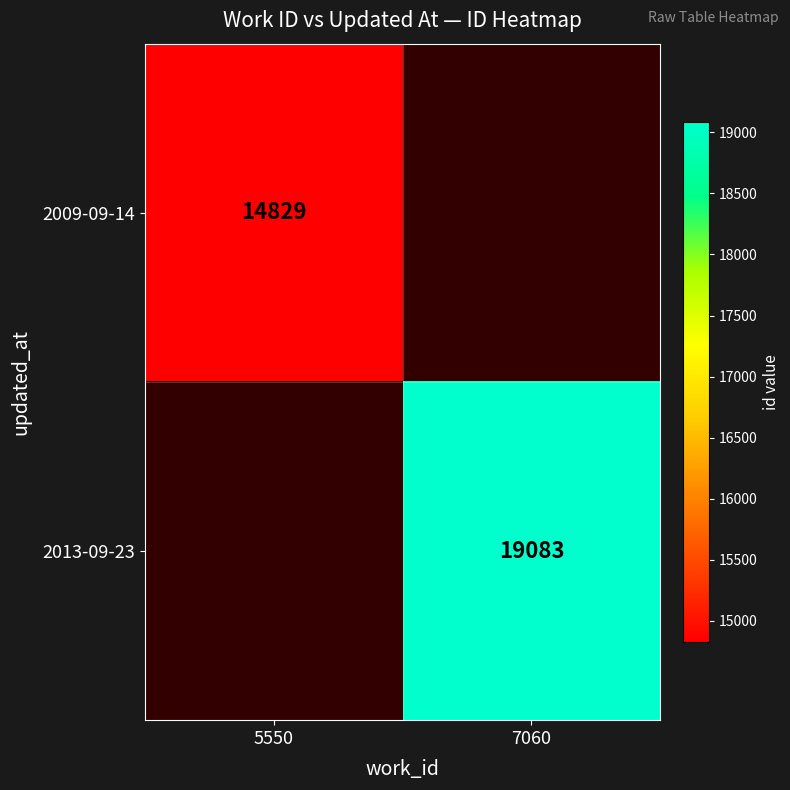

Which category has the lowest value across all series?

5550